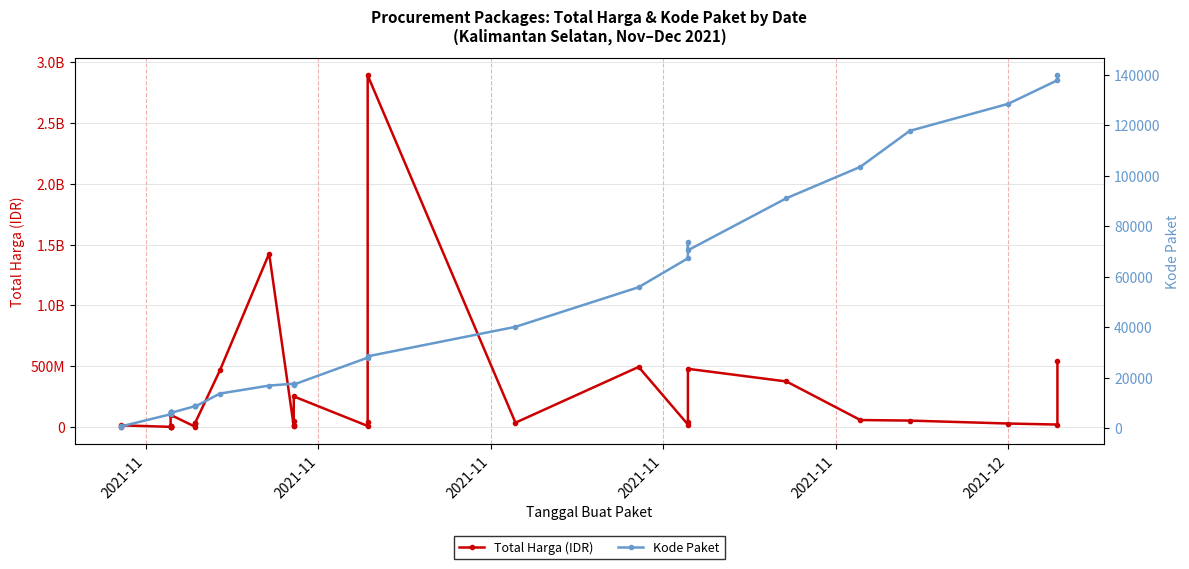

What is the label of the 5th point from the left?

2021-11